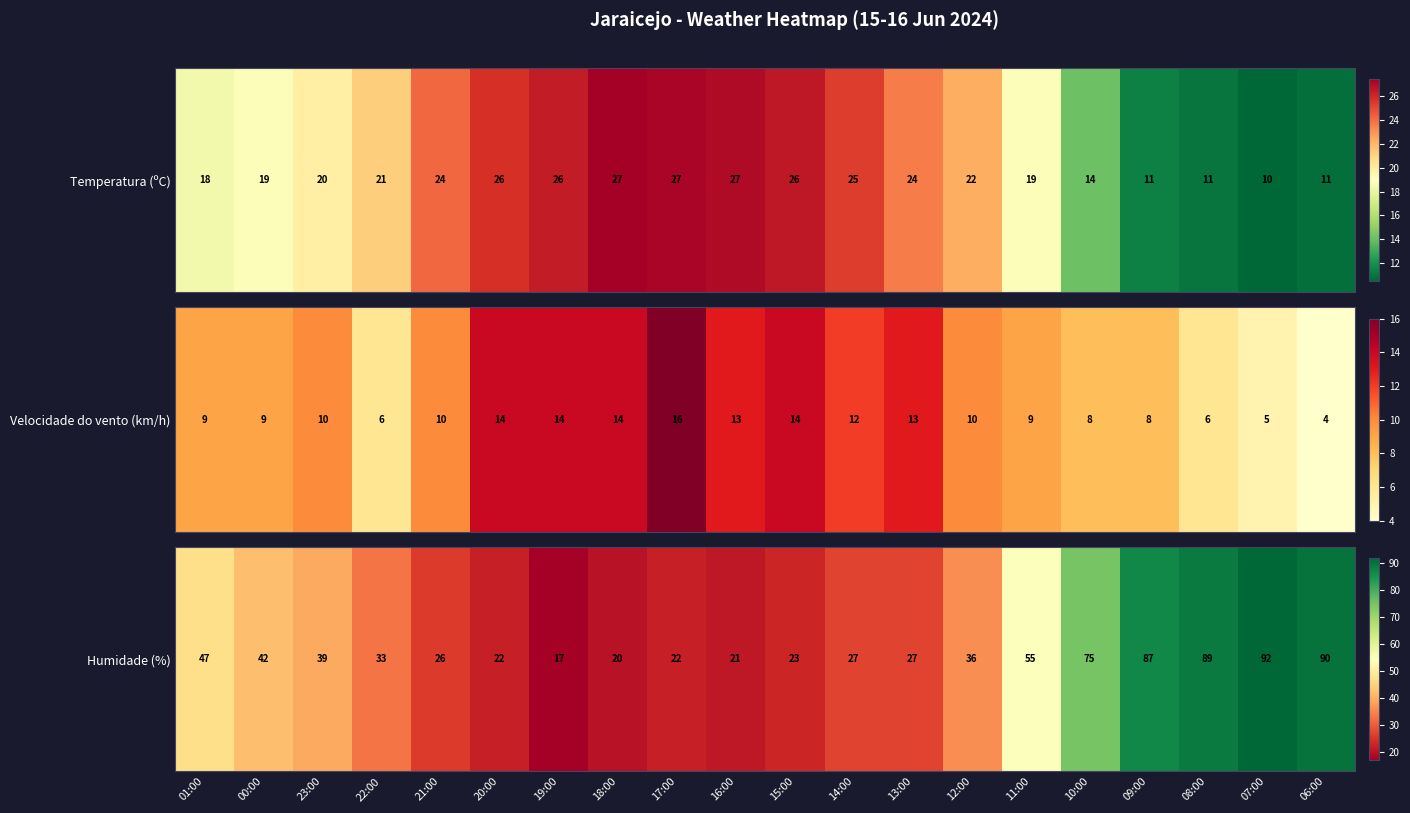

Approximately how many times larger is the value at 13:00 compared to 07:00?

0.3